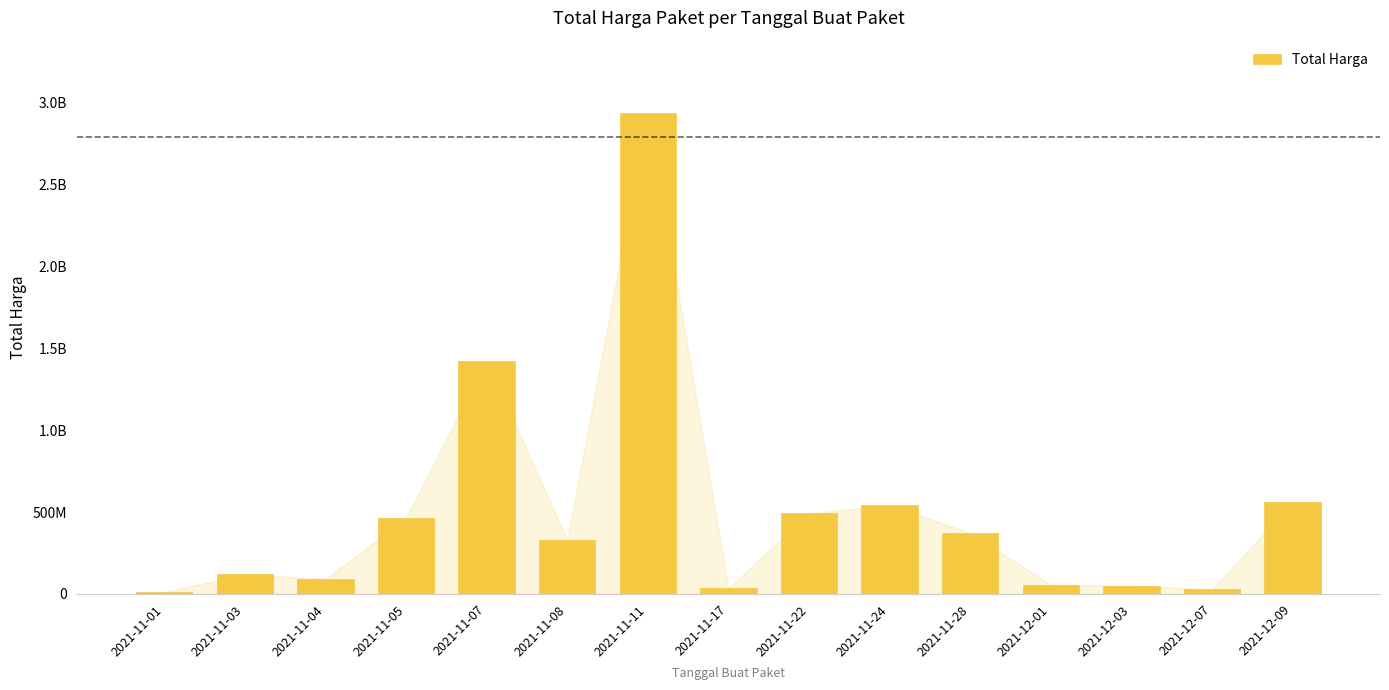

True or false: the data shows 51601000 at 2021-12-03.

True